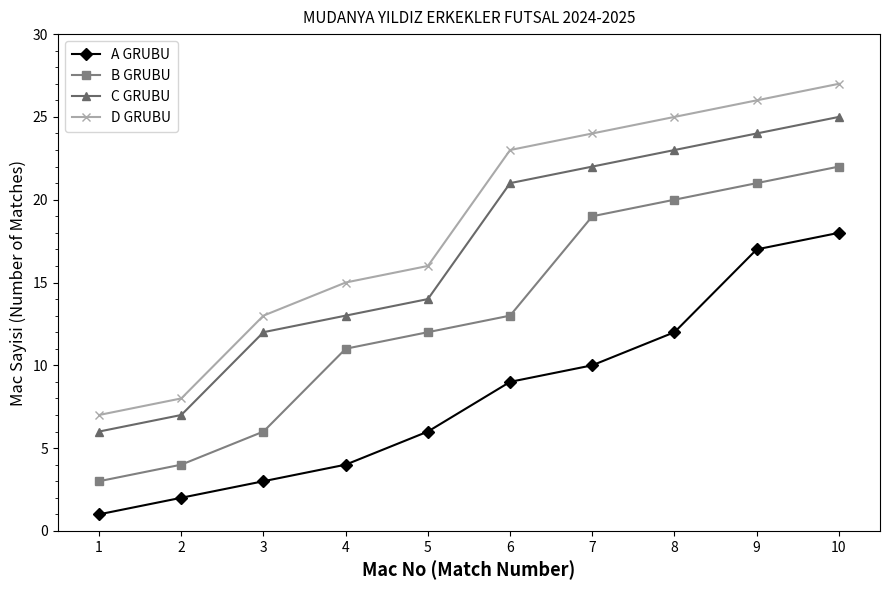

What is the difference between the maximum and second lowest values in the C GRUBU series?

18